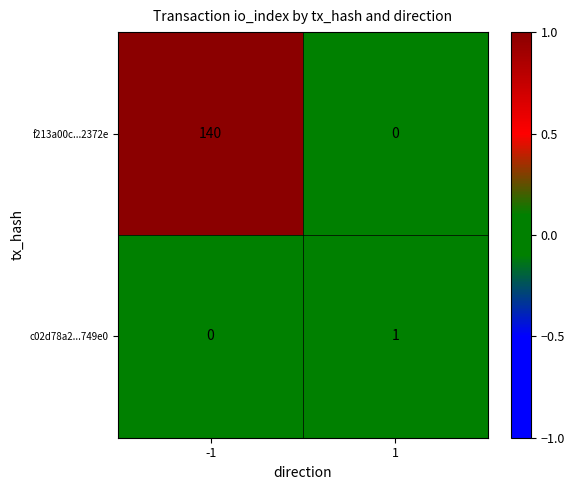

At how many categories does at least one series exceed 0?

2